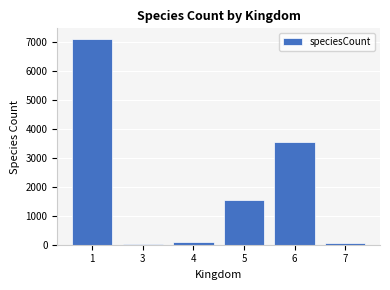

What is the ratio of the value at 3 to the value at 7?

0.2